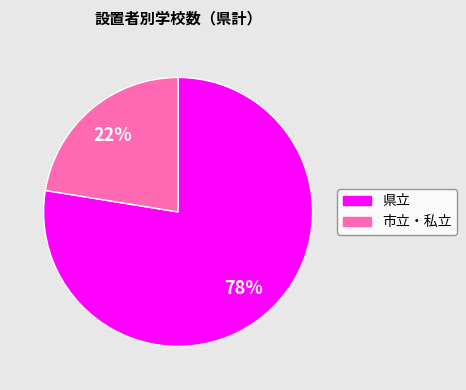

Is there a majority slice in this chart?

Yes